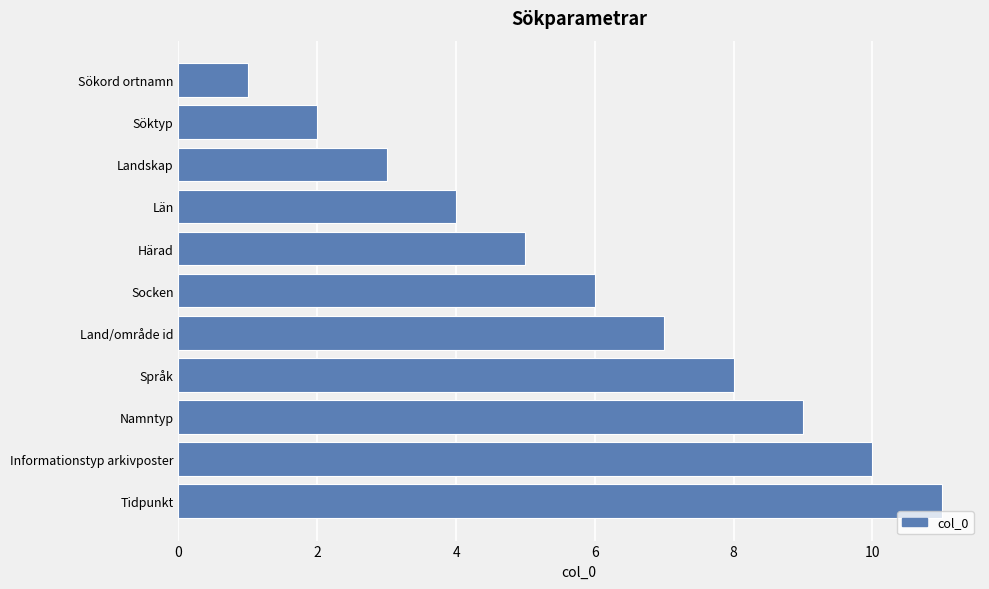

Rank the categories by value from highest to lowest.

Tidpunkt, Informationstyp arkivposter, Namntyp, Språk, Land/område id, Socken, Härad, Län, Landskap, Söktyp, Sökord ortnamn